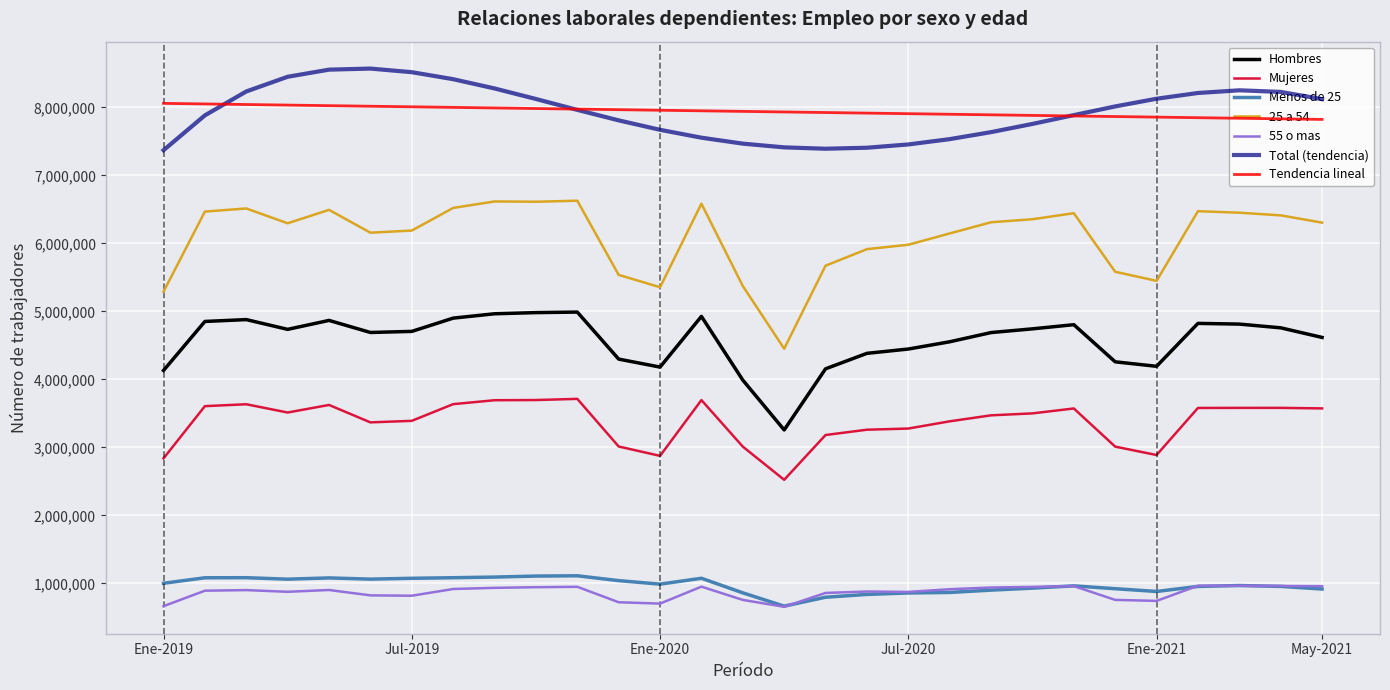

What is the minimum value shown in the chart?

655844.0